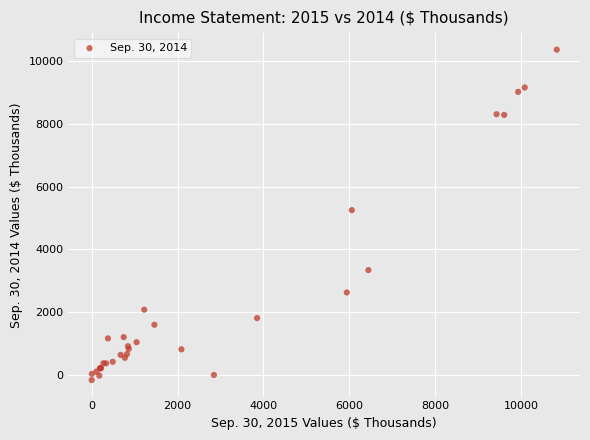

What Y value in the scatter plot is closest to 5101?

5251